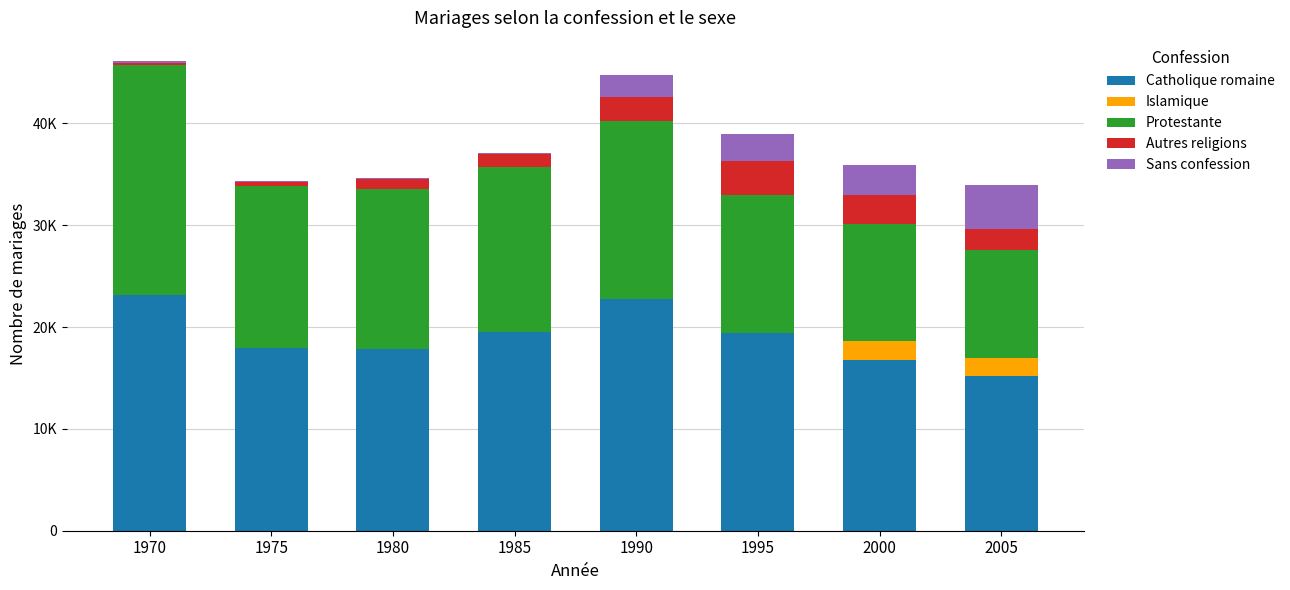

Are the bars horizontal?

No